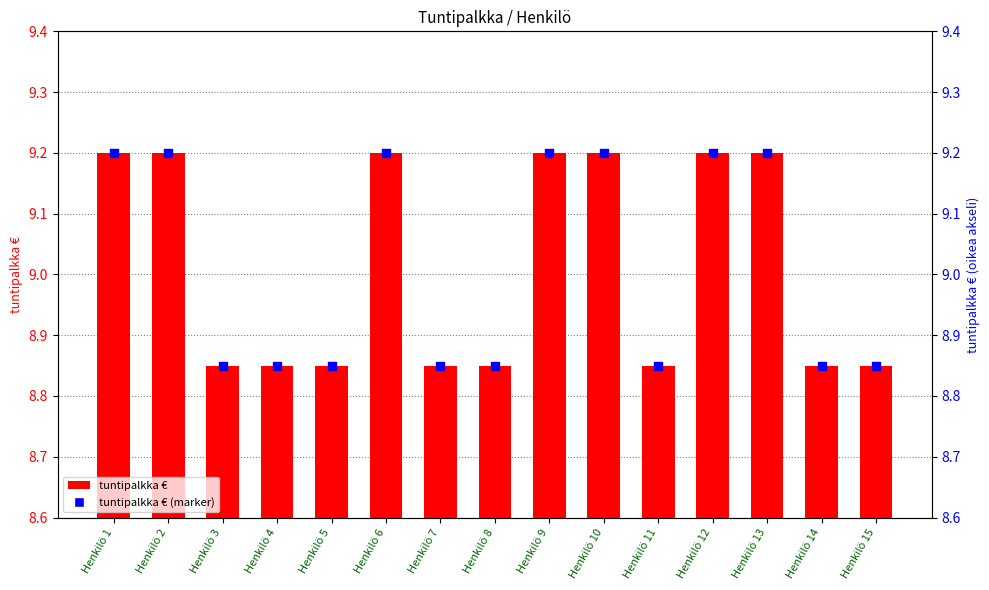

At how many categories does at least one series exceed 8?

15